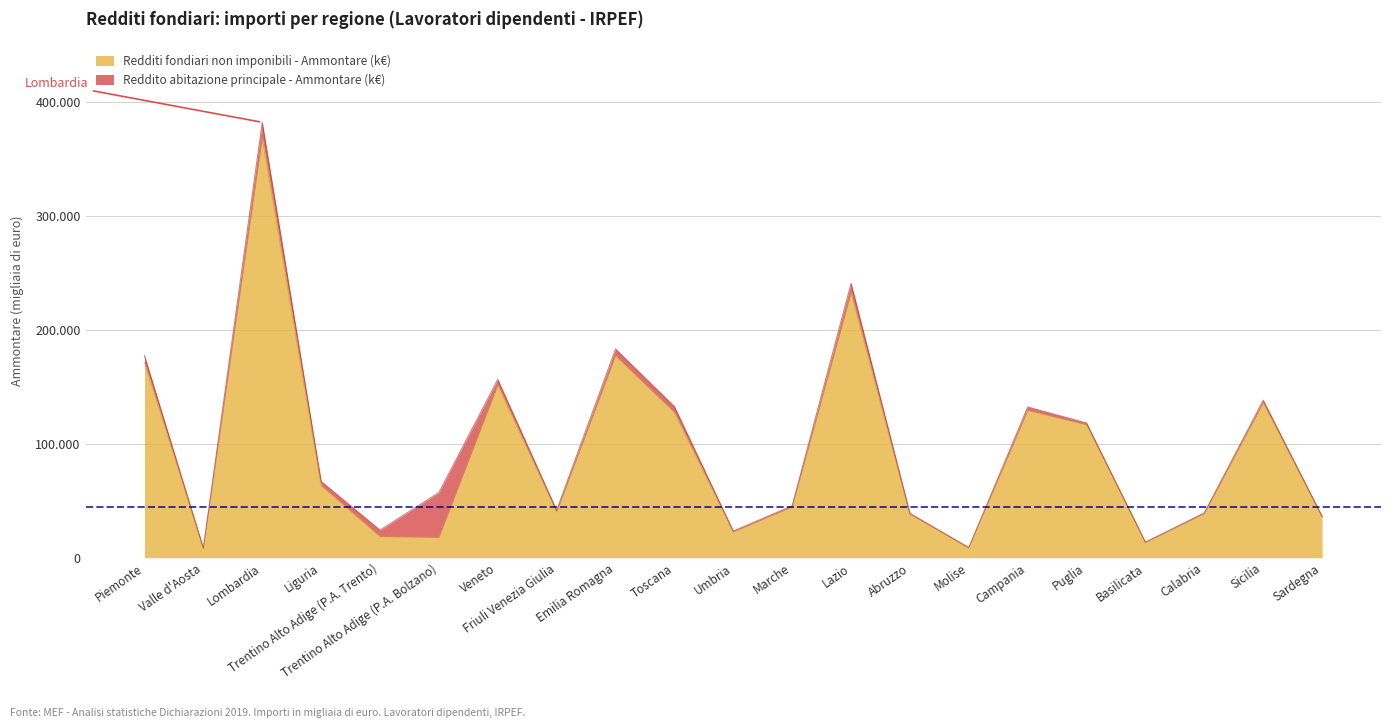

Reading right to left, what are all the values shown in this chart?

Sardegna=35718	Sicilia=136037	Calabria=38729	Basilicata=13386	Puglia=116649	Campania=129299	Molise=8731	Abruzzo=38234	Lazio=232499	Marche=44640	Umbria=22664	Toscana=127529	Emilia Romagna=177217	Friuli Venezia Giulia=40216	Veneto=151575	Trentino Alto Adige (P.A. Bolzano)=17809	Trentino Alto Adige (P.A. Trento)=18586	Liguria=63293	Lombardia=368432	Valle d'Aosta=8319	Piemonte=171122